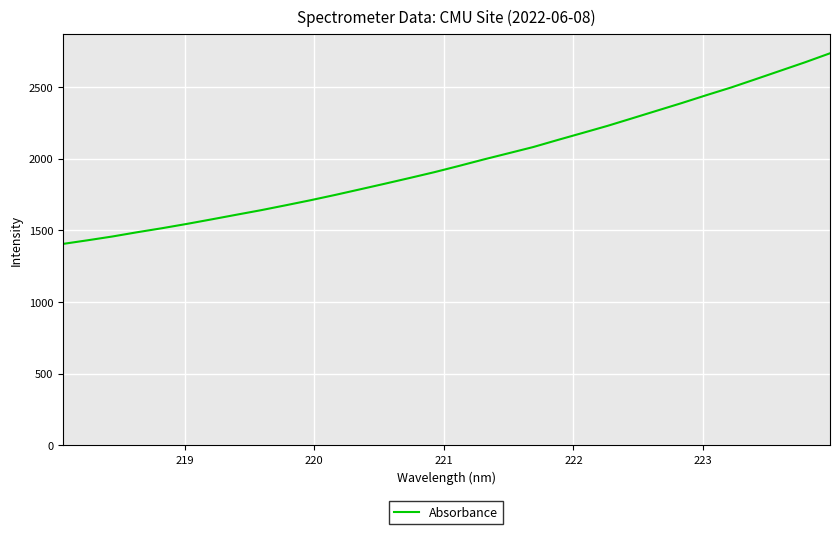

What is the difference between the maximum and minimum values?

1329.7